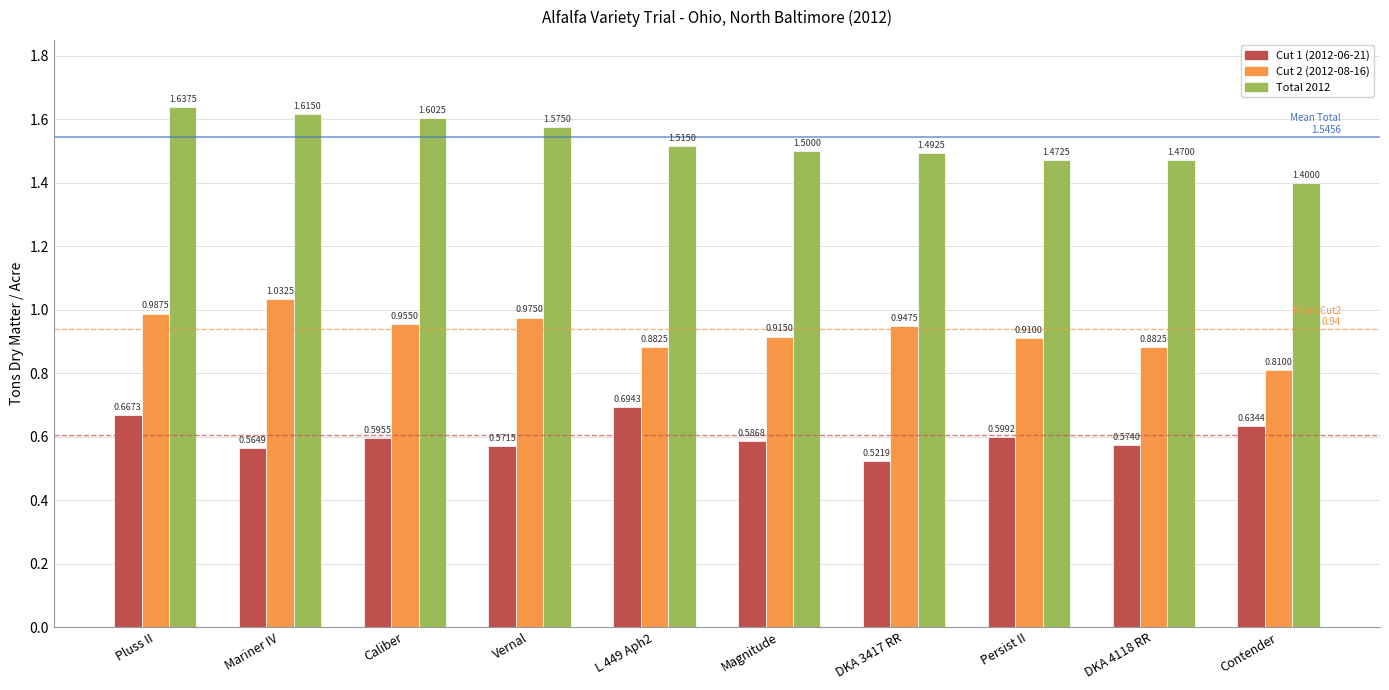

What is the average value of the Total 2012 series?

1.5